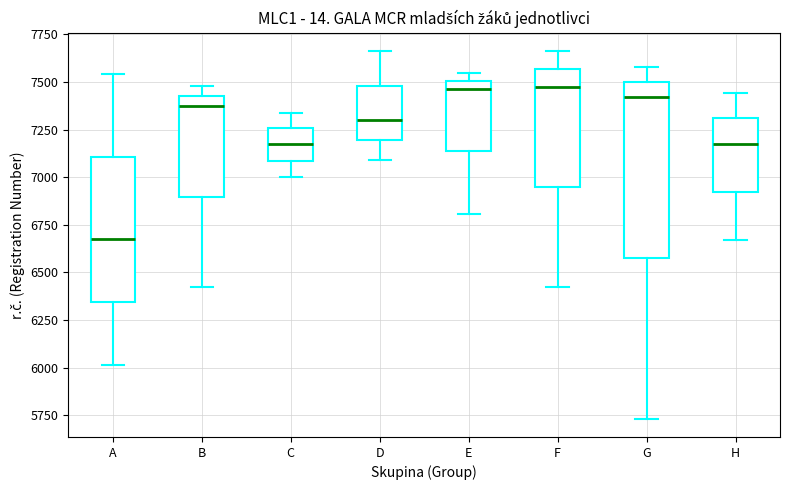

Reading left to right, transcribe this box plot: for each box, give where its median line is, the range the box spans, and where its two whiskers end, as read against the y-axis. The values are not printed on the chart, so give them approximately, as read against the axis.

A: median 6650, box 6350 to 7100, whiskers 6000 to 7550
B: median 7350, box 6900 to 7400, whiskers 6450 to 7500
C: median 7200, box 7100 to 7250, whiskers 7000 to 7350
D: median 7300, box 7200 to 7500, whiskers 7100 to 7650
E: median 7450, box 7150 to 7500, whiskers 6800 to 7550
F: median 7450, box 6950 to 7550, whiskers 6400 to 7650
G: median 7400, box 6600 to 7500, whiskers 5750 to 7600
H: median 7200, box 6900 to 7300, whiskers 6650 to 7450